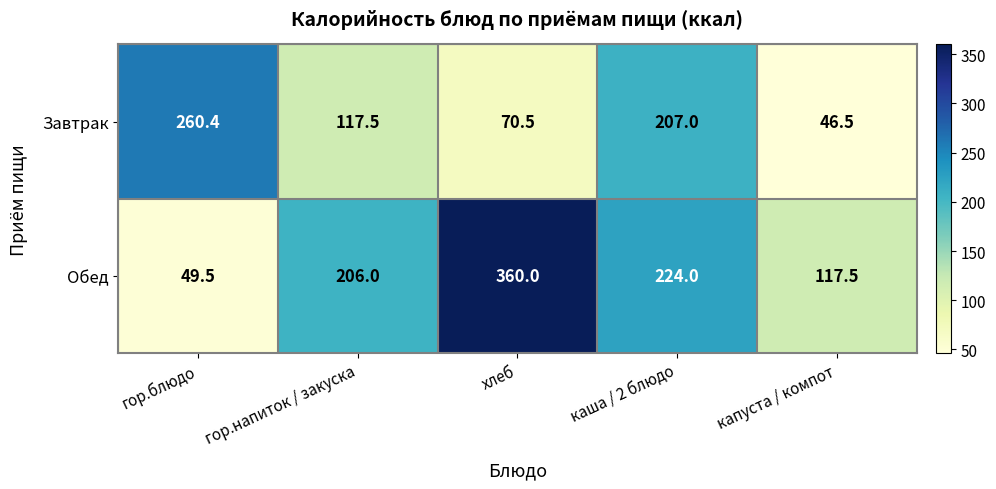

What is the spread (max minus min) of values at каша / 2 блюдо?

17.0